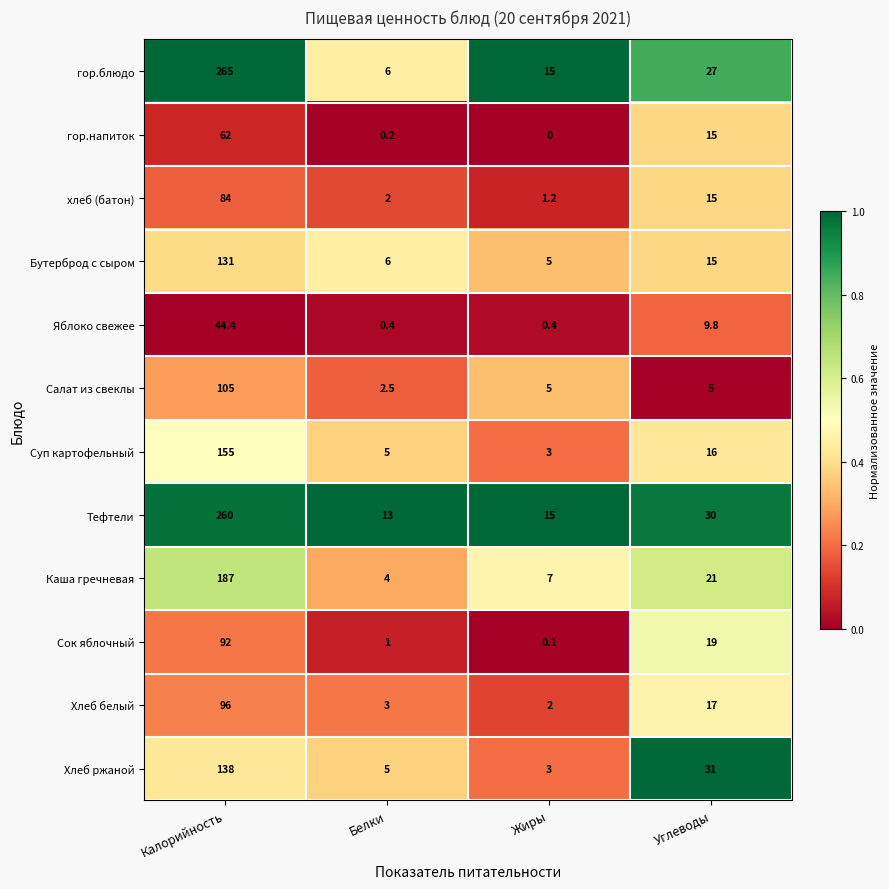

At which label is Тефтели closest to 136?

Углеводы